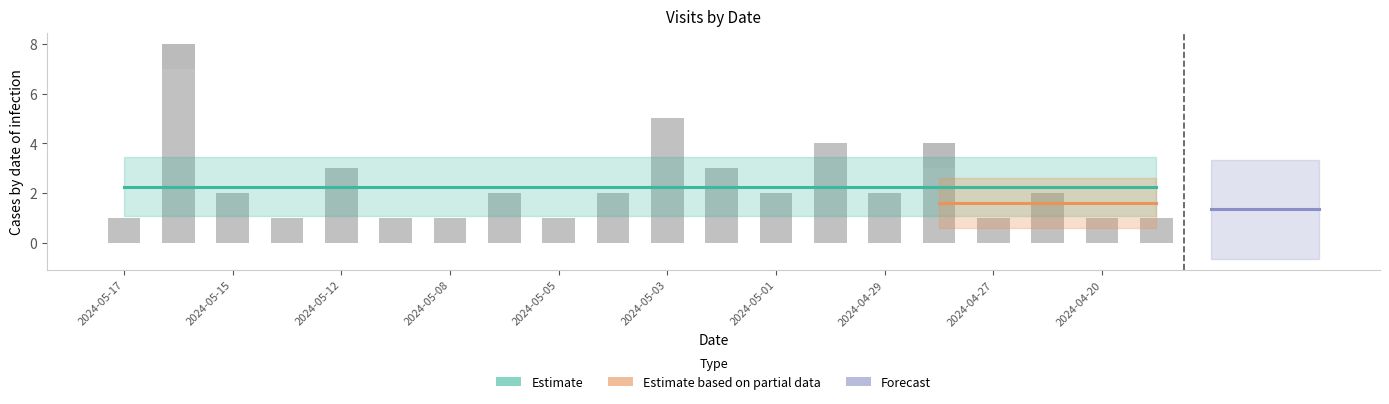

How many categories are shown in the chart?

20